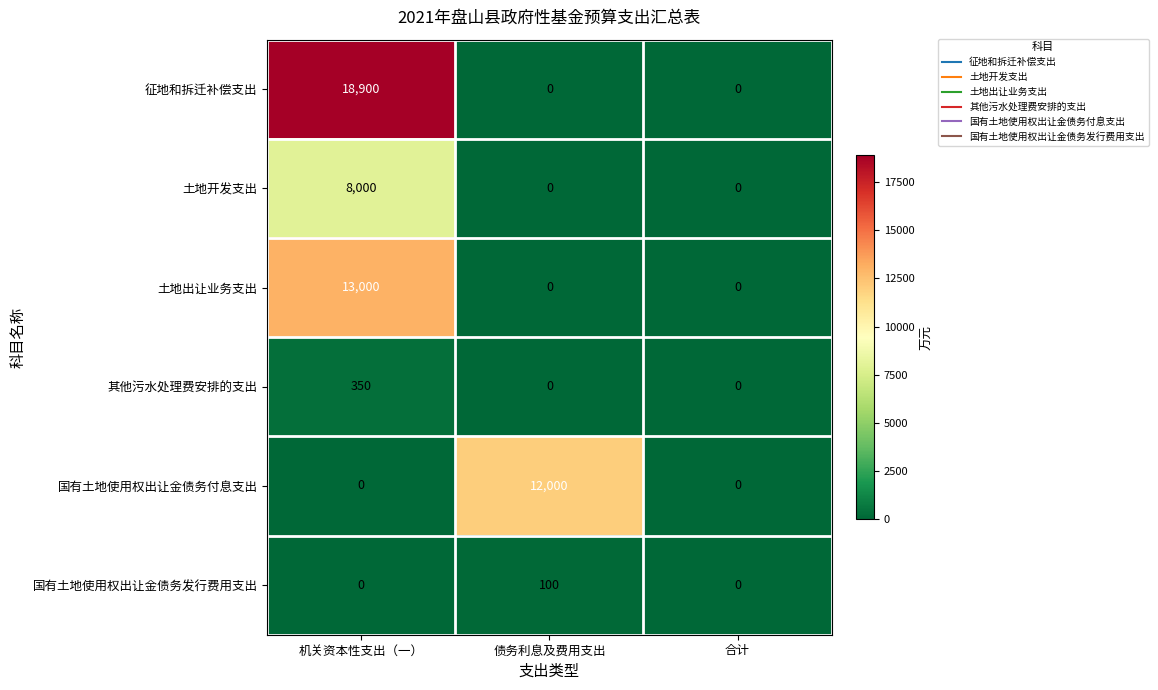

What is the sum of the 土地出让业务支出 values at 合计 and 机关资本性支出（一）?

13000